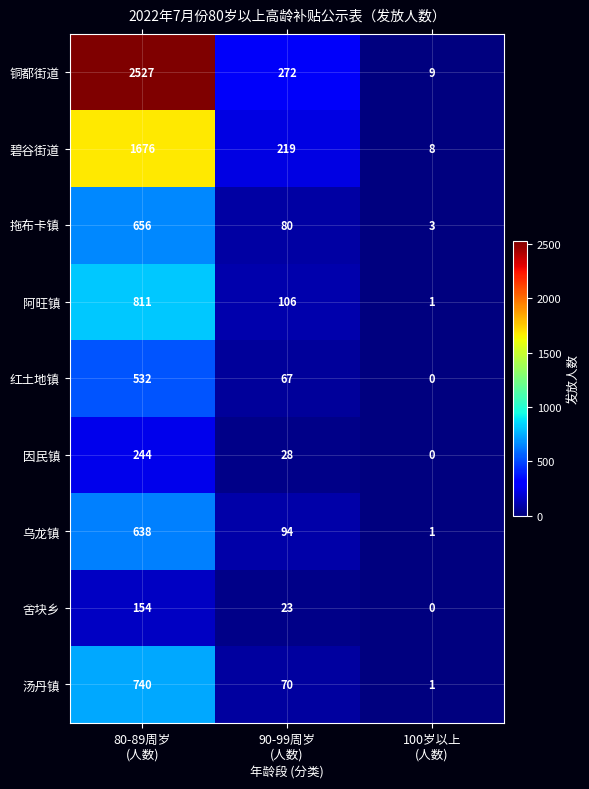

Rank the series by their maximum value, from lowest to highest.

舍块乡, 因民镇, 红土地镇, 乌龙镇, 拖布卡镇, 汤丹镇, 阿旺镇, 碧谷街道, 铜都街道